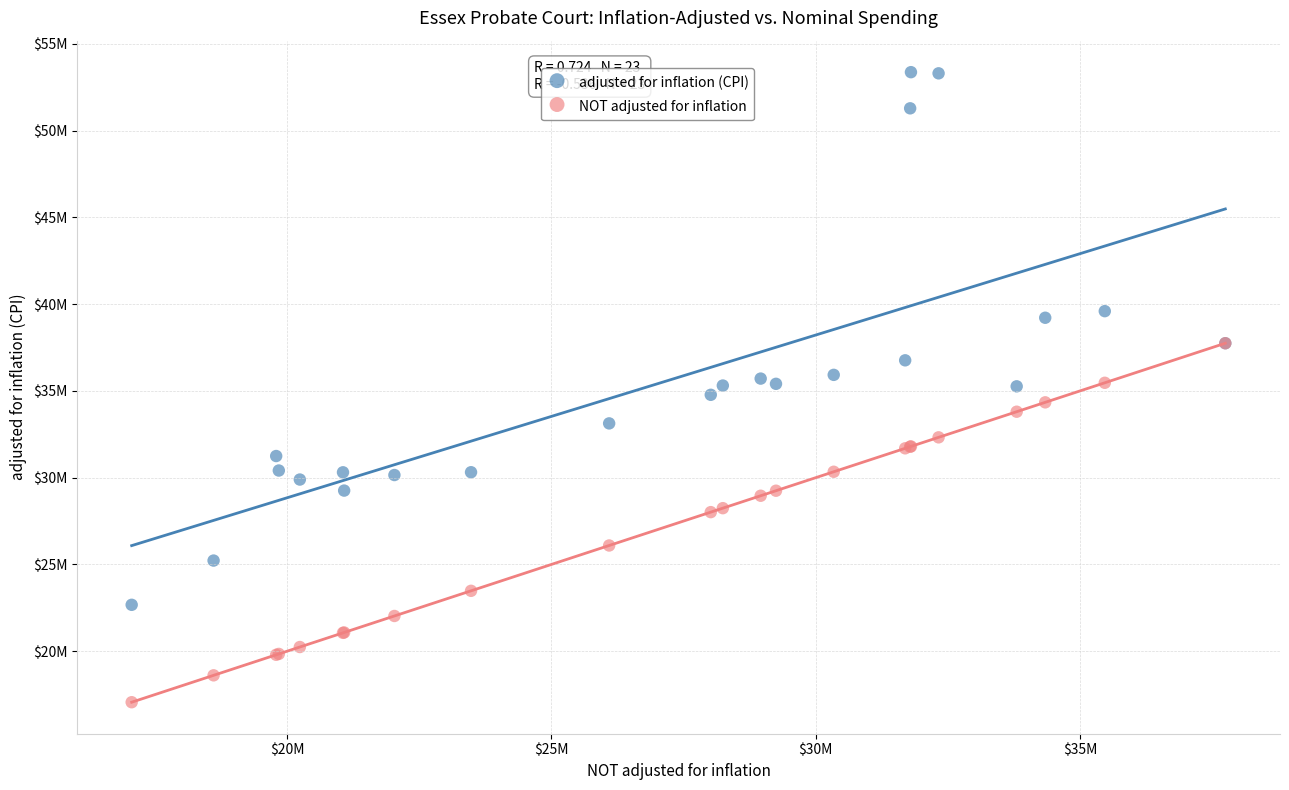

What are all the series names shown in the legend?

adjusted for inflation (CPI), NOT adjusted for inflation